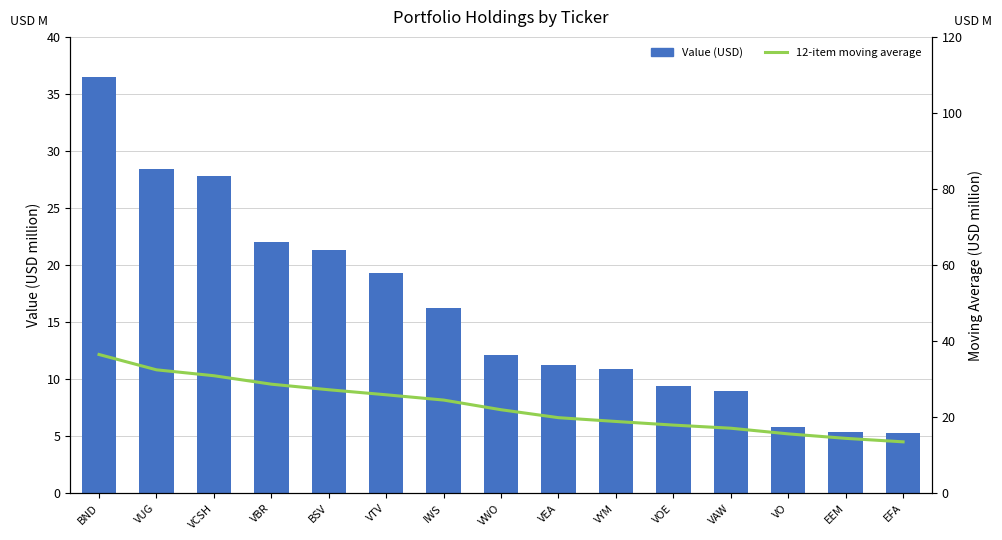

At which category does the chart reach its peak across all series?

BND